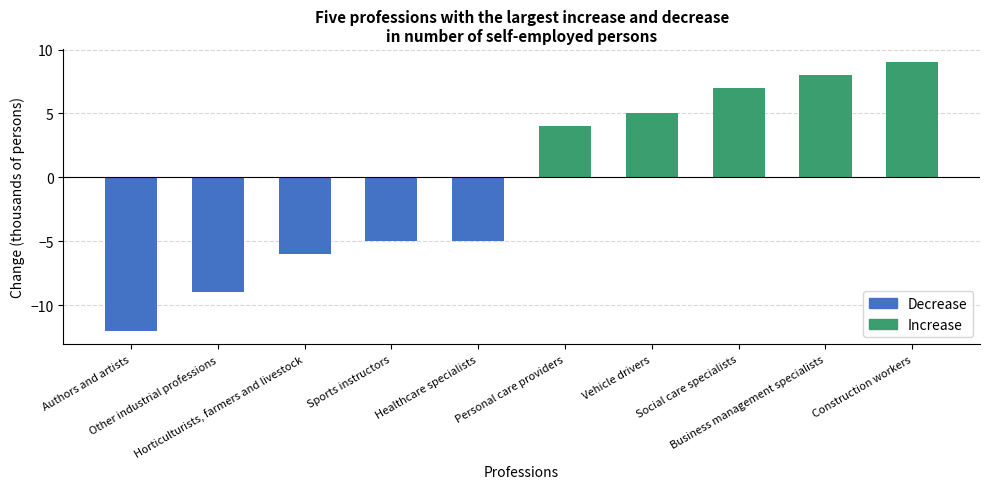

Reading left to right, extract all data points from this chart.

Authors and artists=-12	Other industrial professions=-9	Horticulturists, farmers and livestock=-6	Sports instructors=-5	Healthcare specialists=-5	Personal care providers=4	Vehicle drivers=5	Social care specialists=7	Business management specialists=8	Construction workers=9